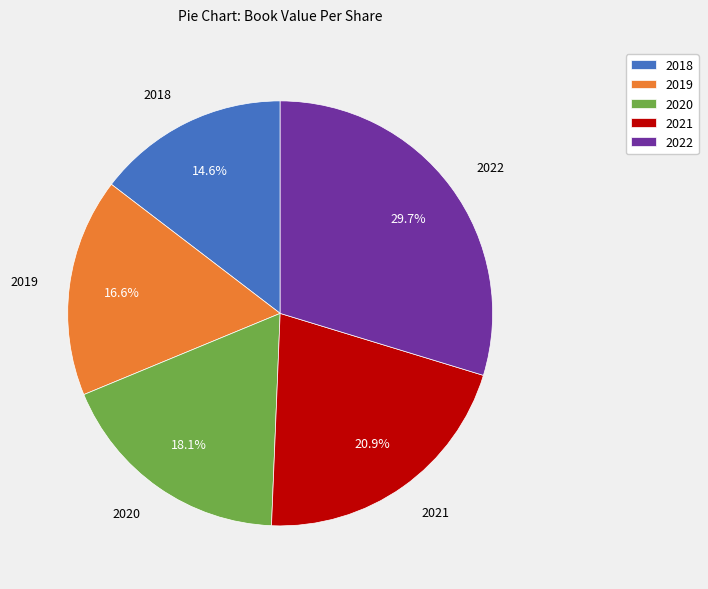

What is the smallest slice in the pie chart?

2018